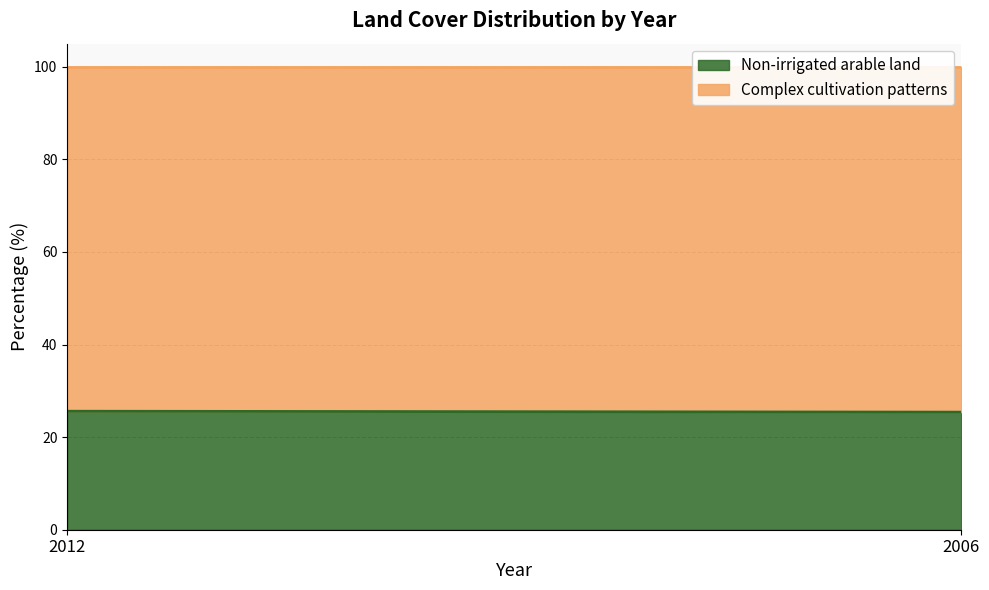

Between 2012 and 2006, which is larger?

2012